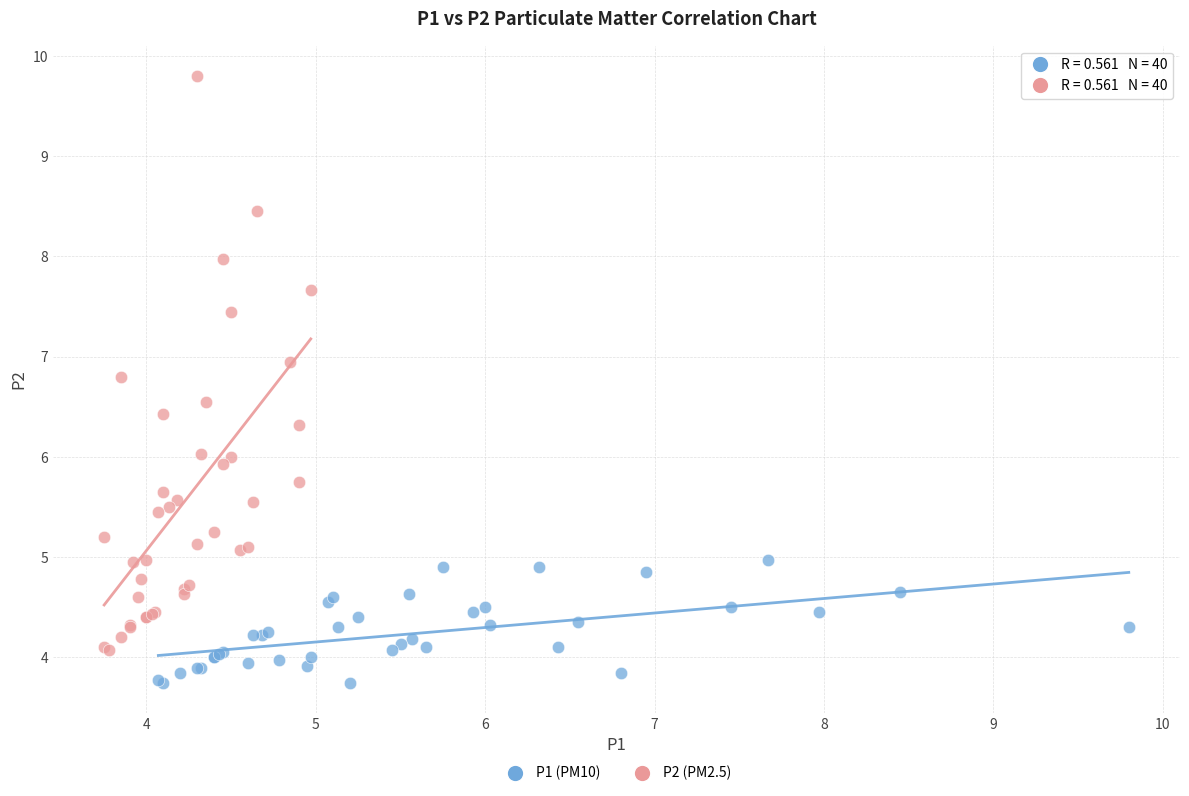

Which series reaches the minimum Y coordinate?

P1 (PM10)